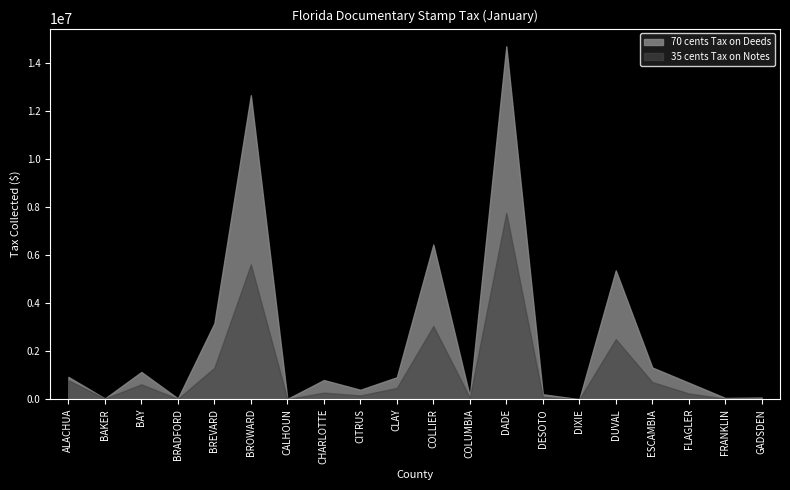

Reading left to right, transcribe all the data shown in this chart.

70 cents Tax on Deeds: 929645.6	31538.5	1133903.4	33280.1	3156236.4	12647044.5	12938.1	798166.6	393466.5	913777.2	6435676.8	111390.3	14683905.6	207004.7	0.0	5360448.8	1319869.6	687765.4	52218.6	70532.7
35 cents Tax on Notes: 786598.1	26466.7	619711.1	15773.1	1305797.5	5607981.4	7411.2	272932.5	158287.9	468527.5	3043444.6	68269.9	7753463.2	98359.1	0.0	2497166.7	712593.3	241099.6	25216.8	23733.5